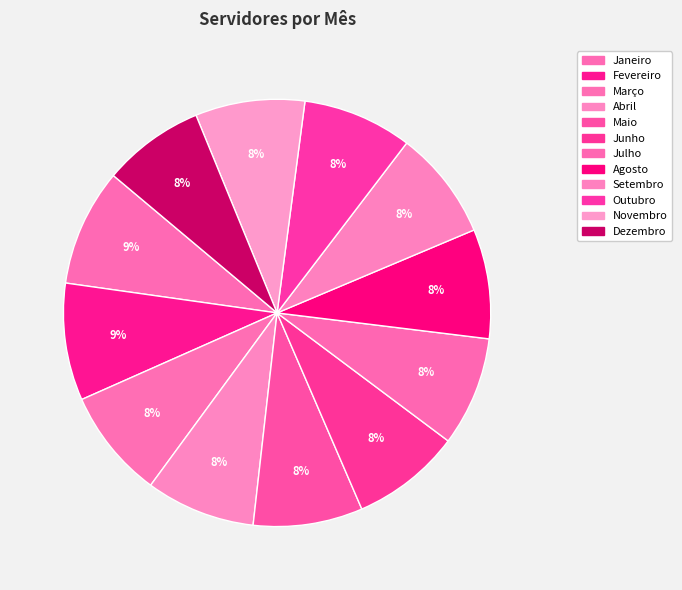

How many segments does this pie chart have?

12